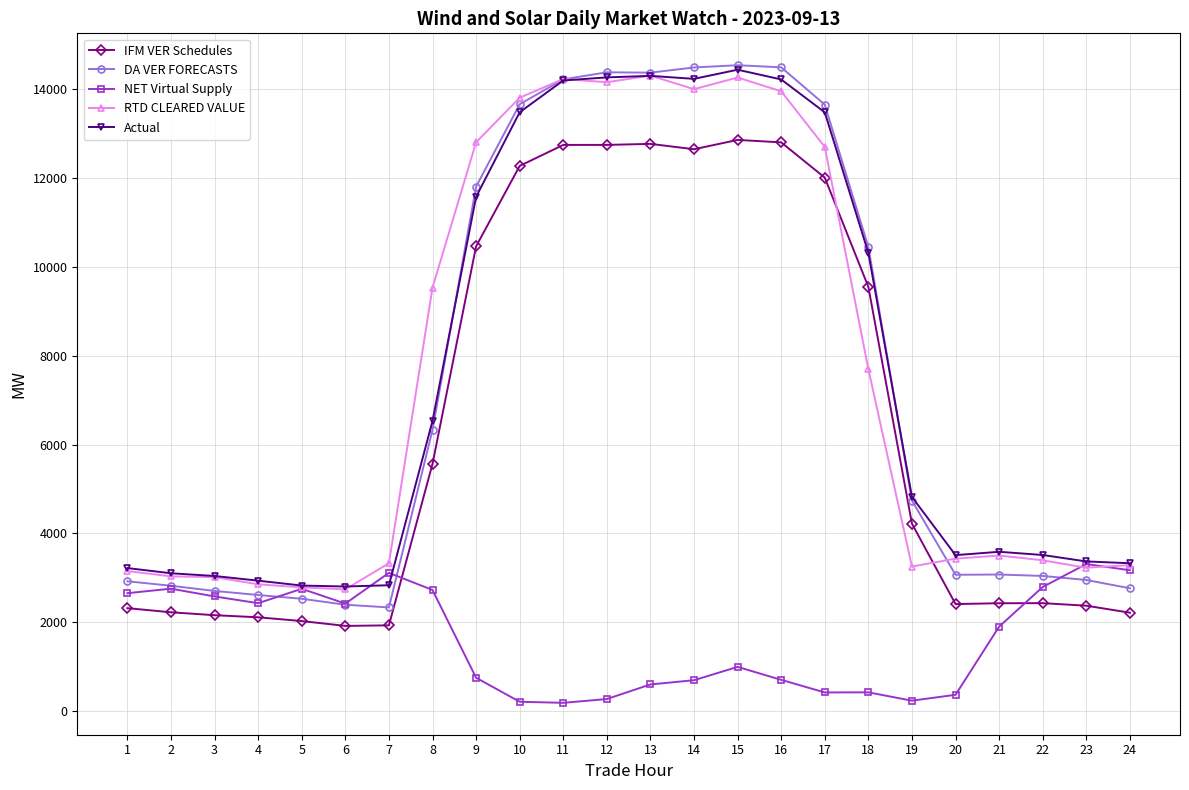

True or false: Actual has more than 1 points higher than both neighbors.

True